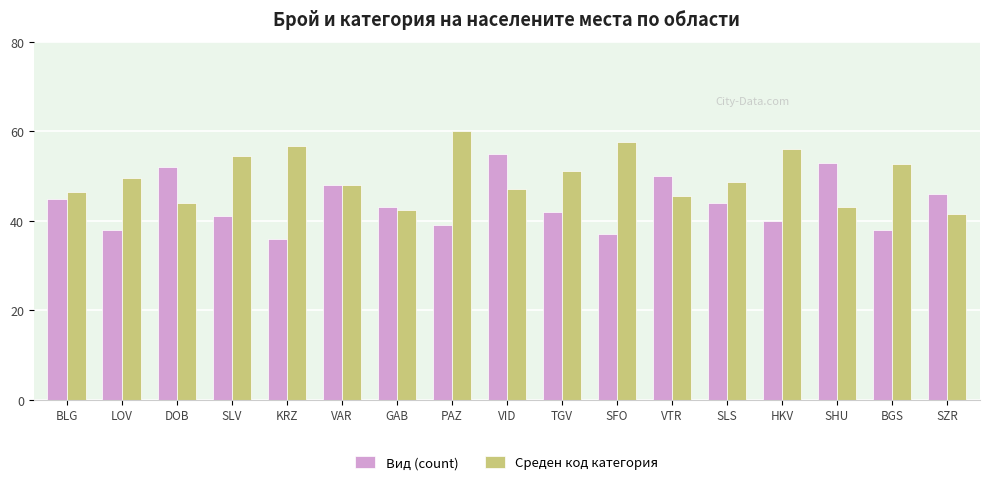

How many categories are shown in the chart?

17